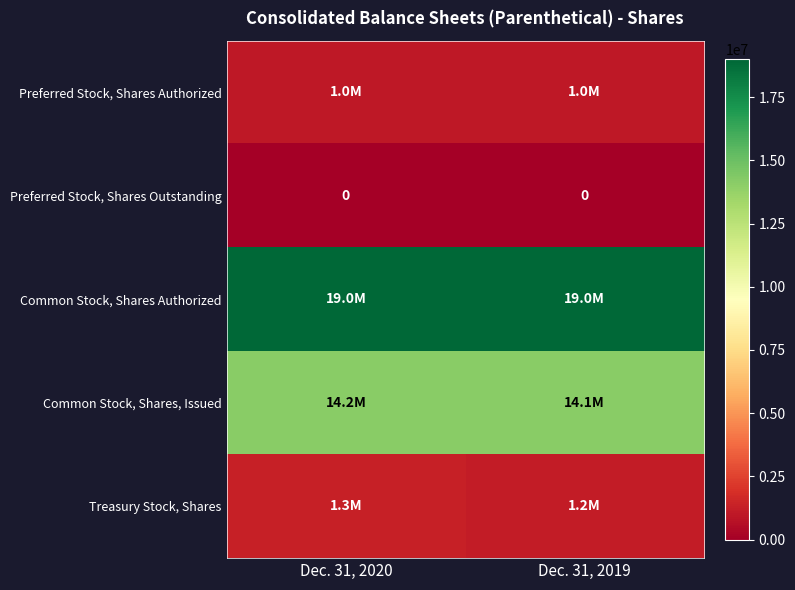

Is it true that Preferred Stock, Shares Outstanding equals 0 at Dec. 31, 2020?

True